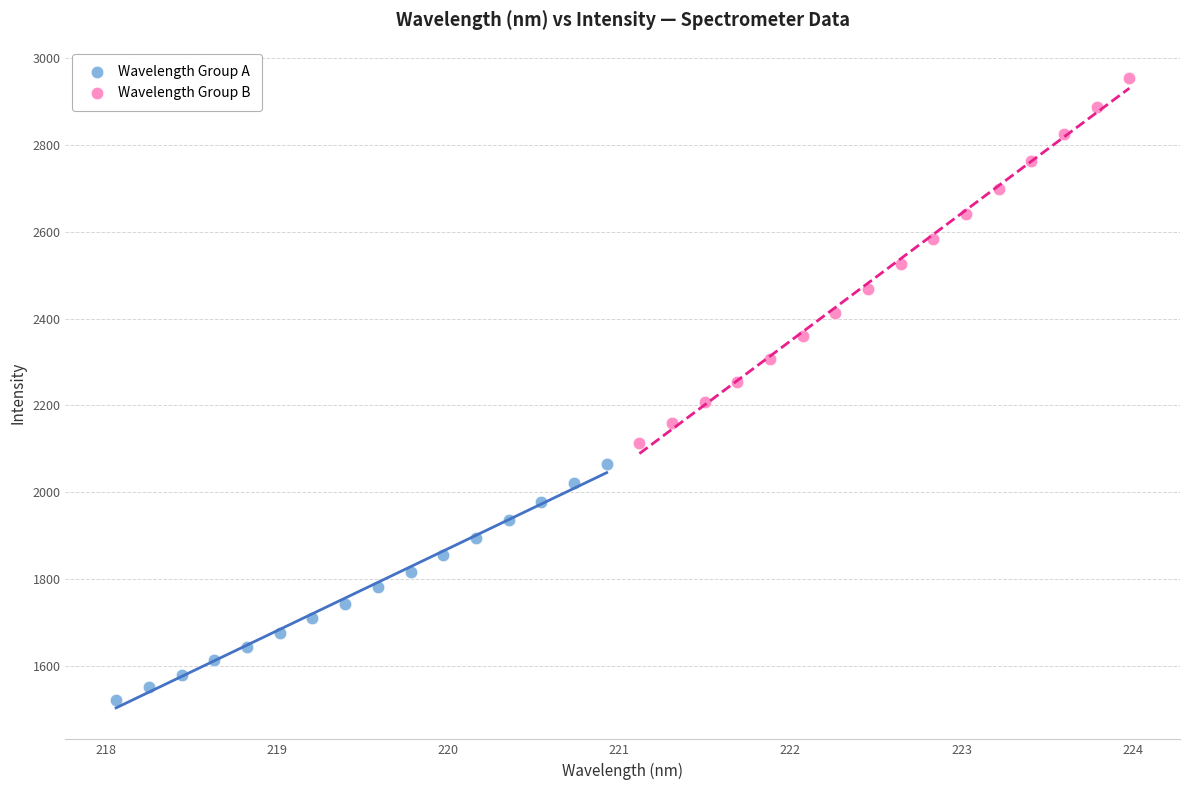

Which series contains the lowest Y value?

Wavelength Group A